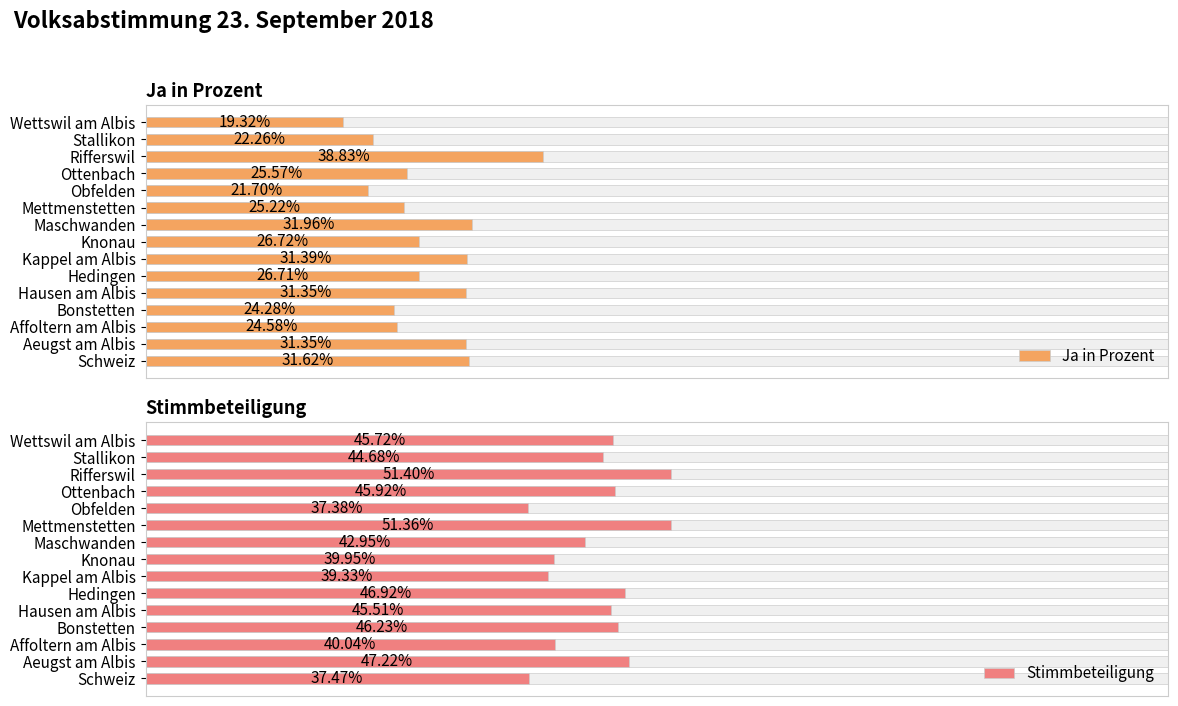

Which series has the widest spread of values?

Ja in Prozent